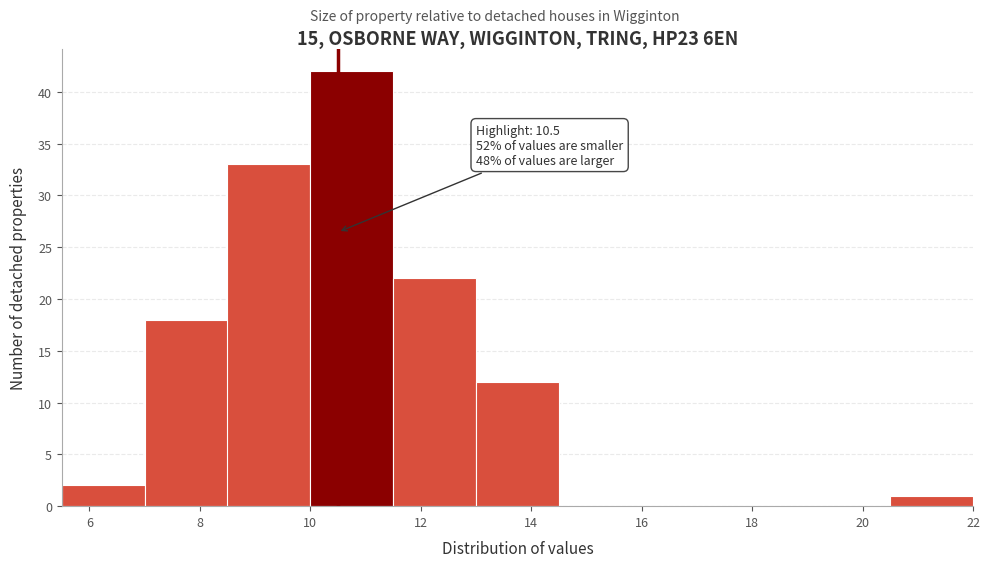

Over which range of the x-axis is the bar tallest?

10.0 to 11.5